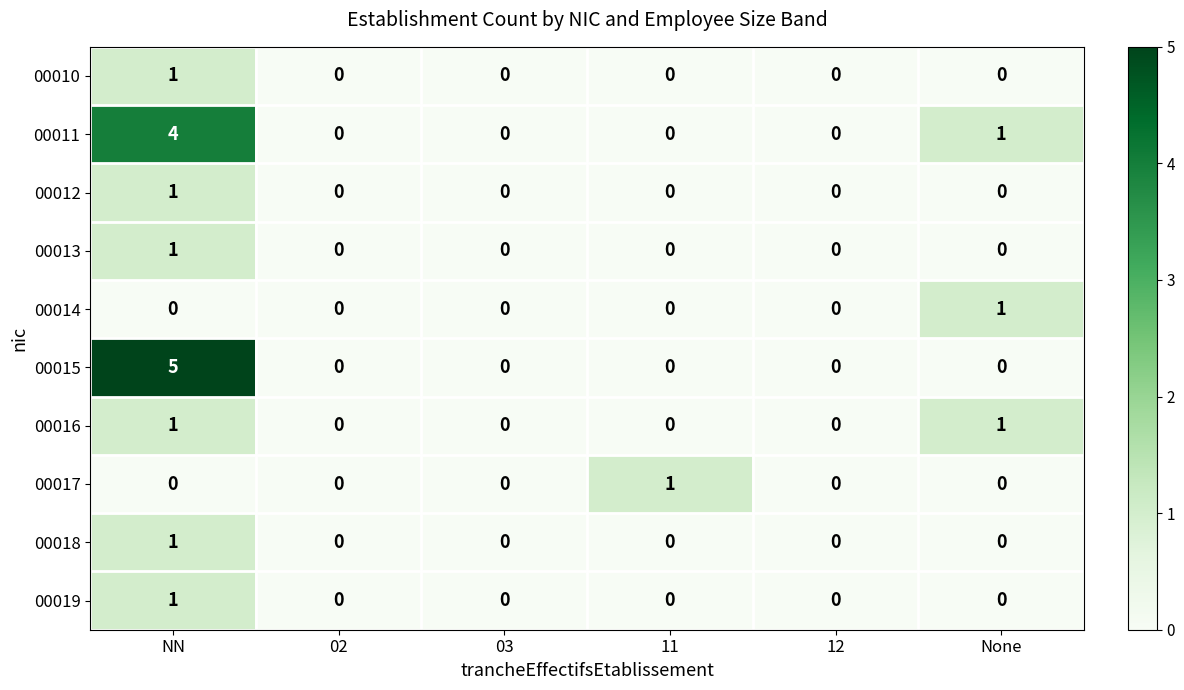

Which category has the highest value across all series?

NN